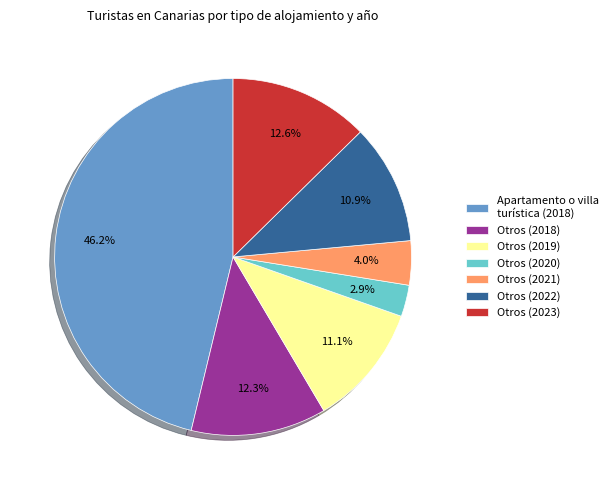

Which has a higher value, Apartamento o villa turística (2018) or Otros (2023)?

Apartamento o villa turística (2018)